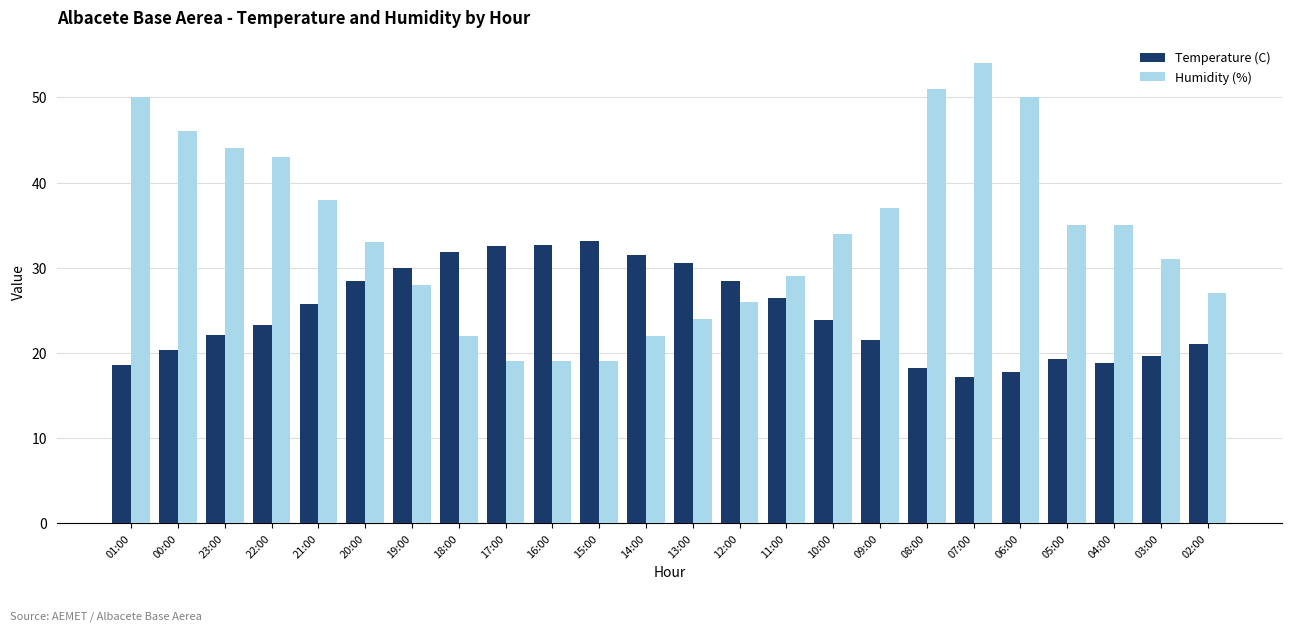

Which series has the largest range (max minus min)?

Humidity (%)